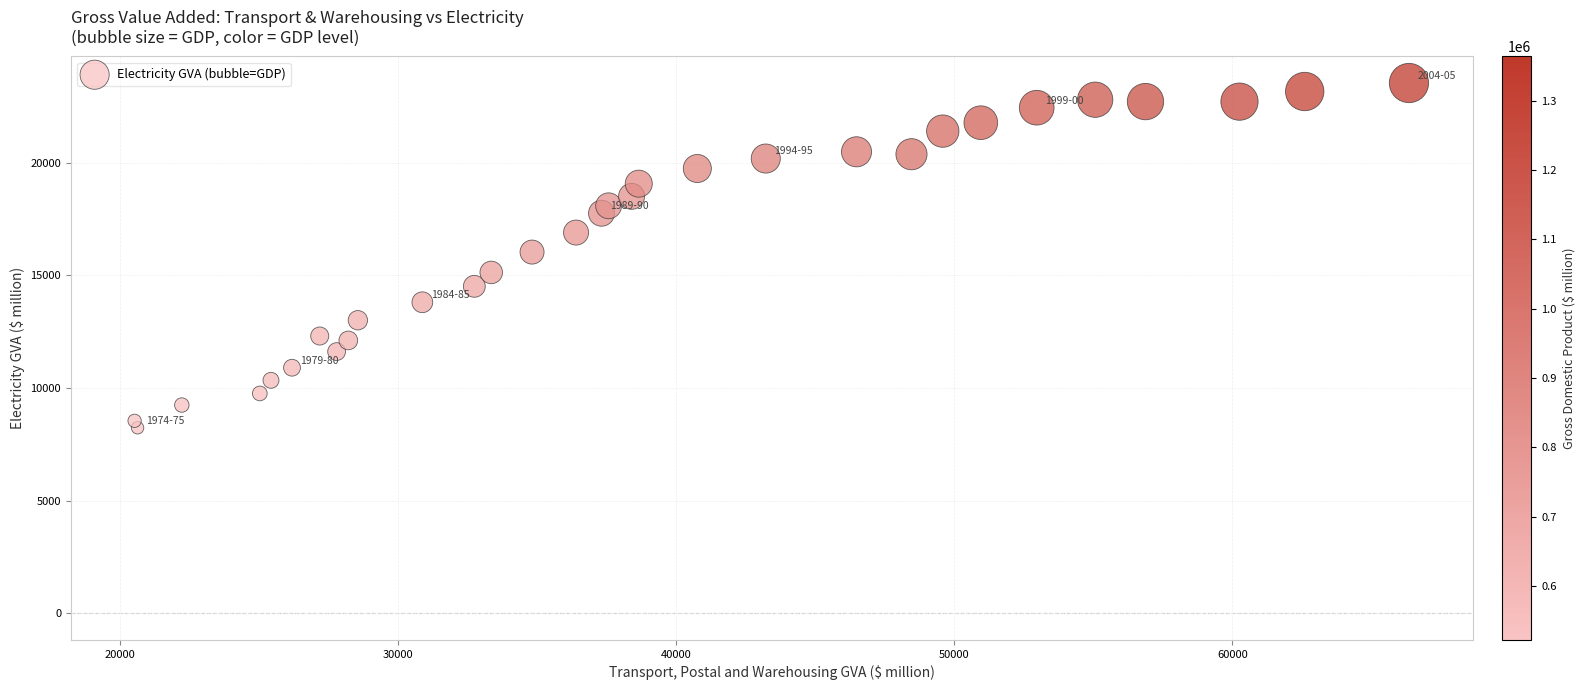

What is the range of X values (max minus min)?

45838